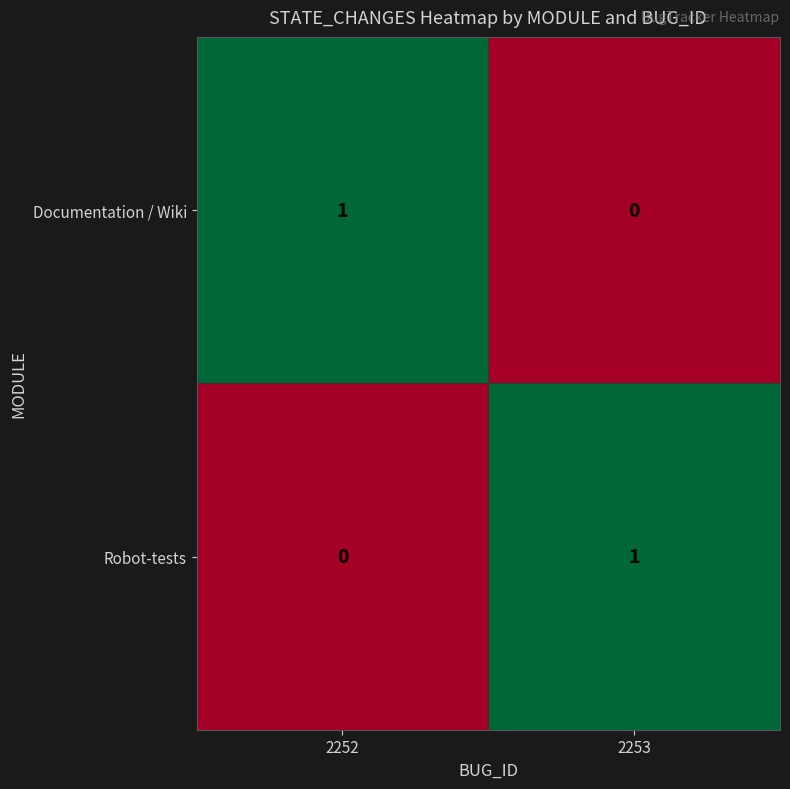

What is the difference between the highest and lowest values at 2252?

1